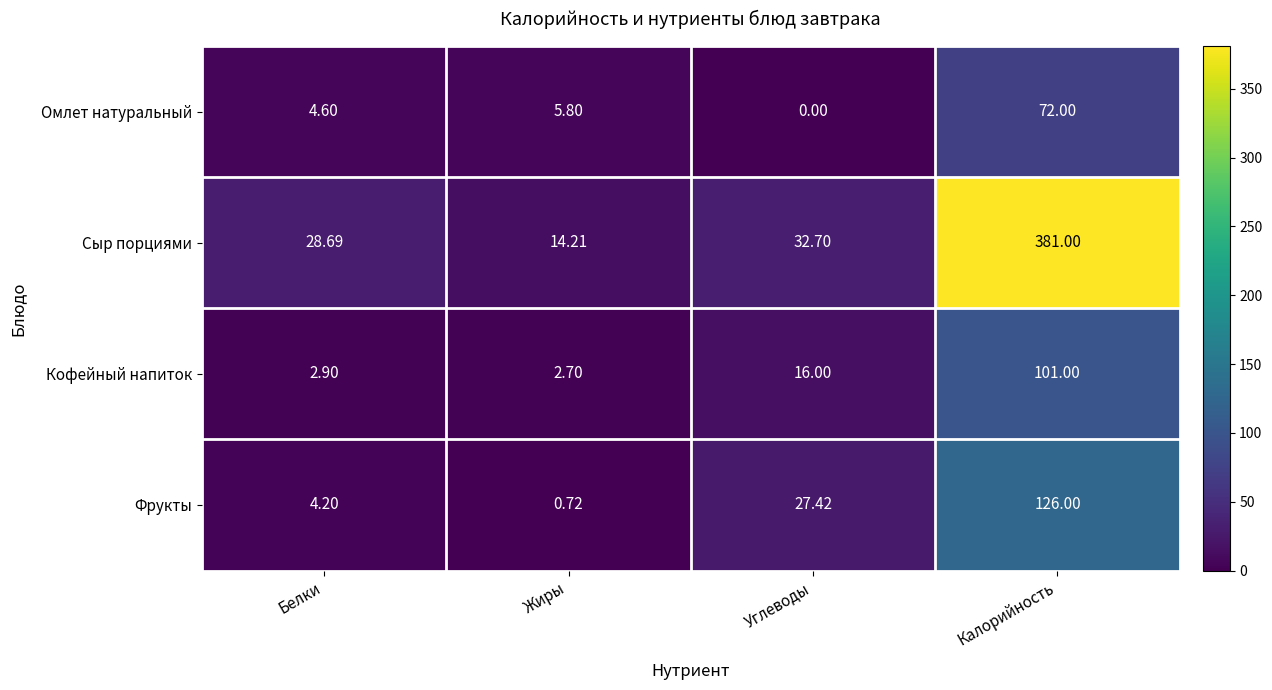

Which category has the lowest value in the Фрукты series?

Жиры